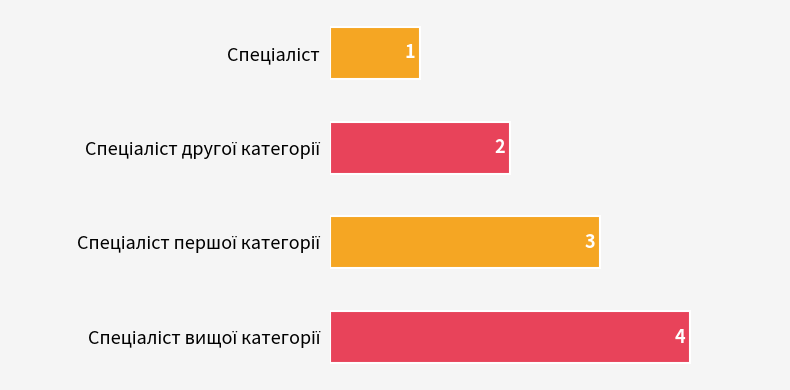

What is the sum of all values?

10